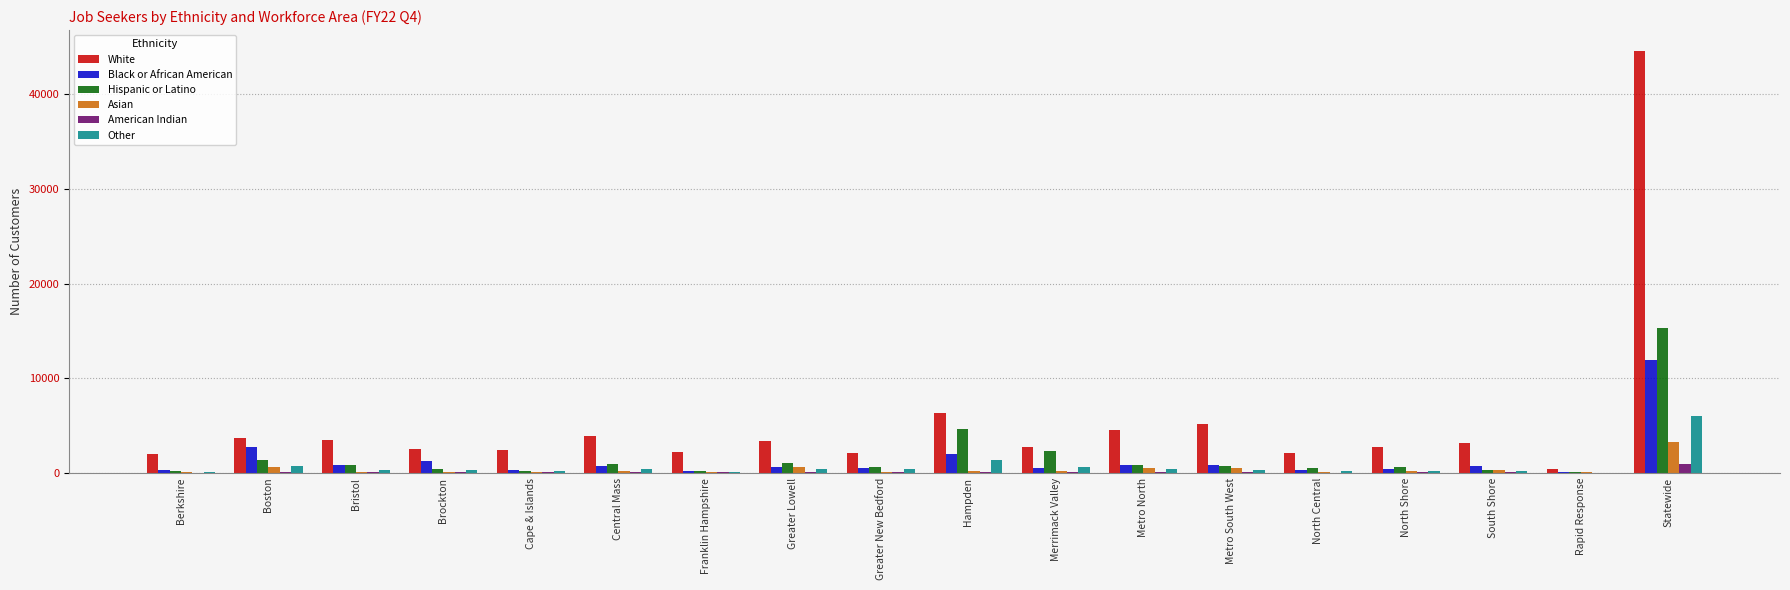

Which series has the largest range (max minus min)?

White